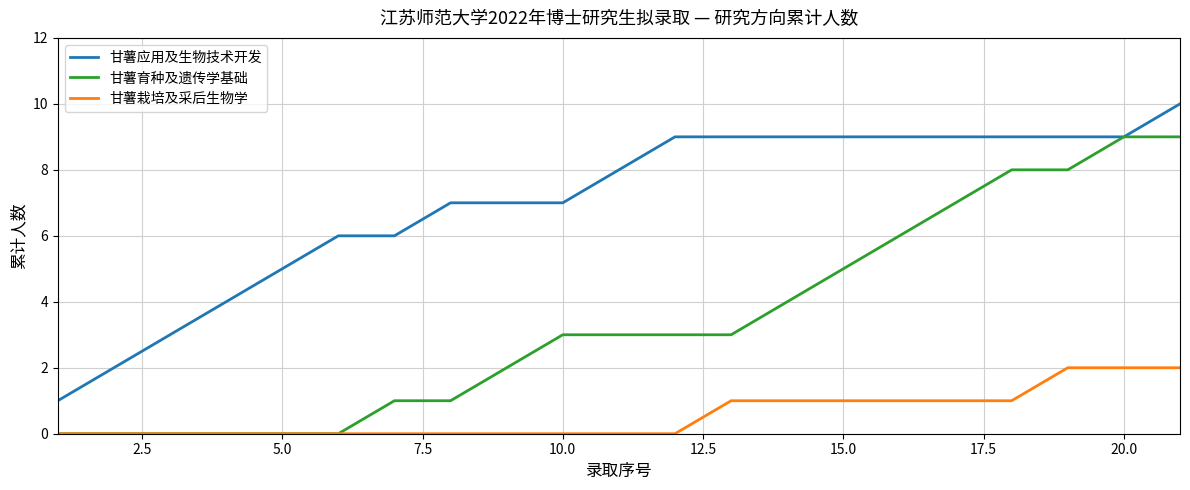

List the series in order of their overall mean, highest first.

甘薯应用及生物技术开发, 甘薯育种及遗传学基础, 甘薯栽培及采后生物学